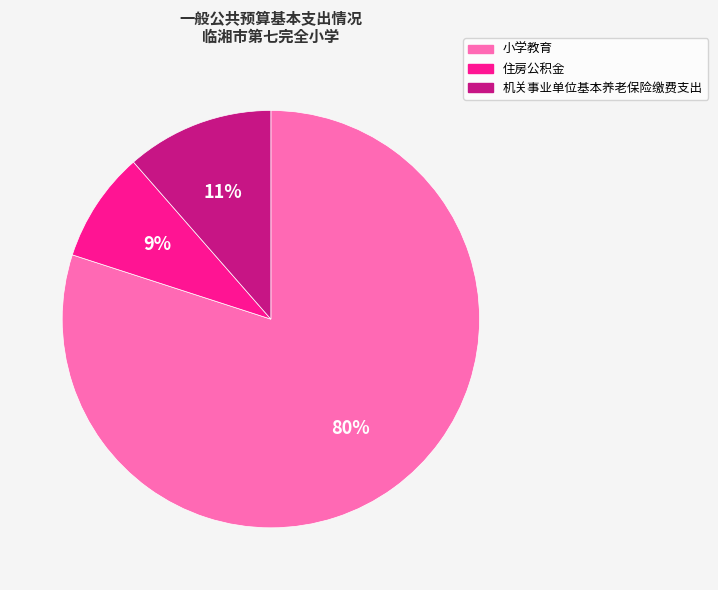

Between 住房公积金 and 机关事业单位基本养老保险缴费支出, which is larger?

机关事业单位基本养老保险缴费支出